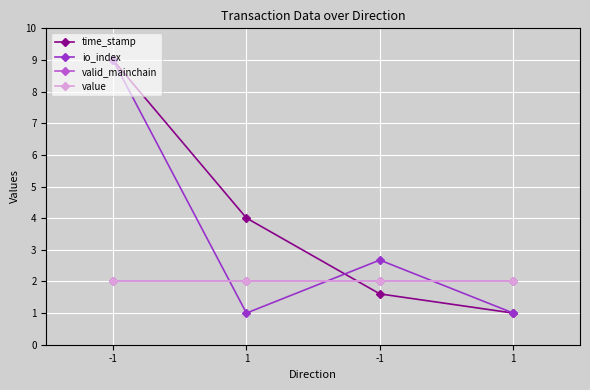

Does the chart have visible grid lines?

Yes